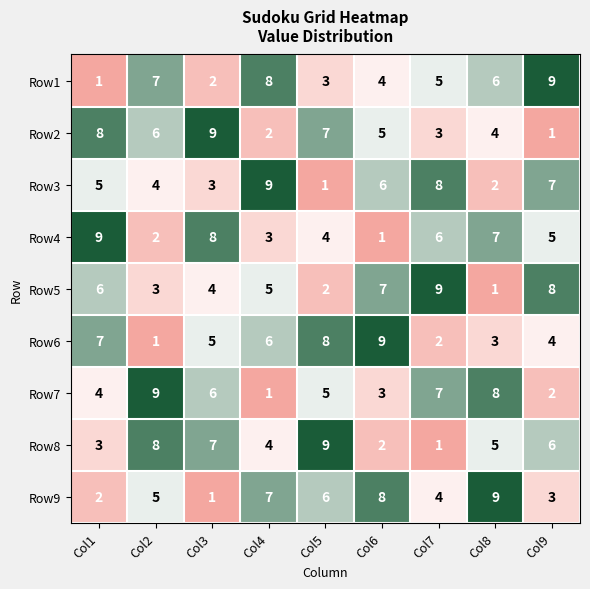

What is the difference between the highest and lowest values at Col4?

8